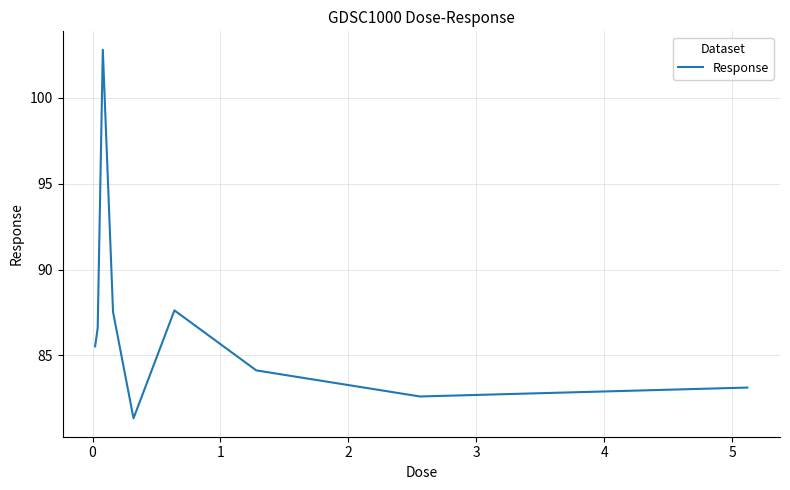

What is the smallest value displayed?

81.3